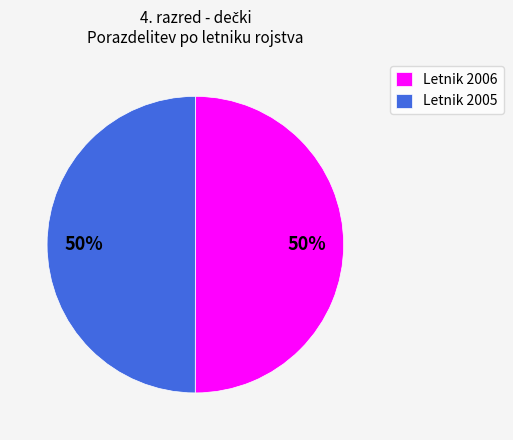

What is the ratio of the value at Letnik 2006 to the value at Letnik 2005?

1.0